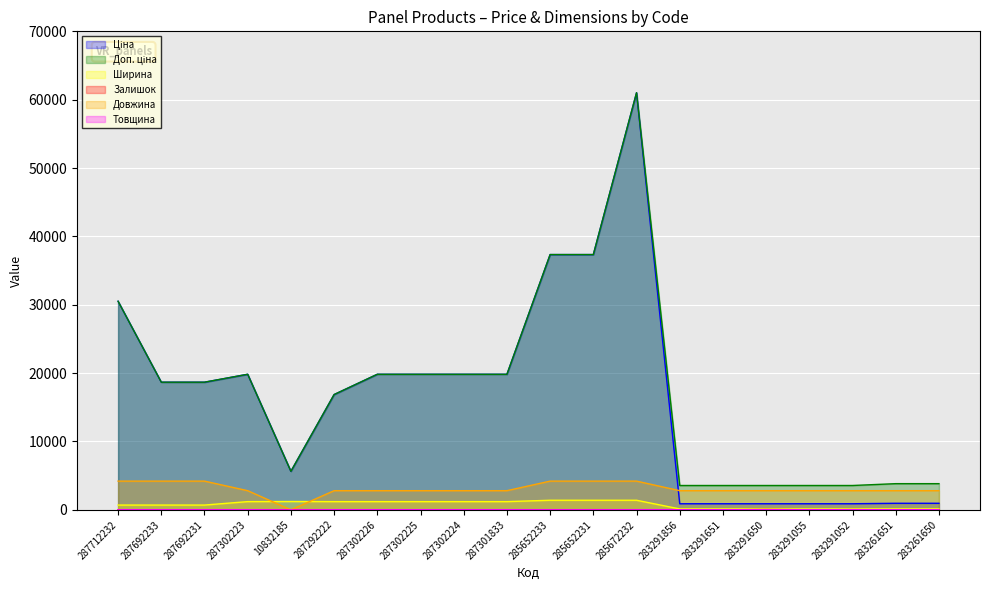

True or false: Доп. ціна has more than 2 interior local peaks.

False